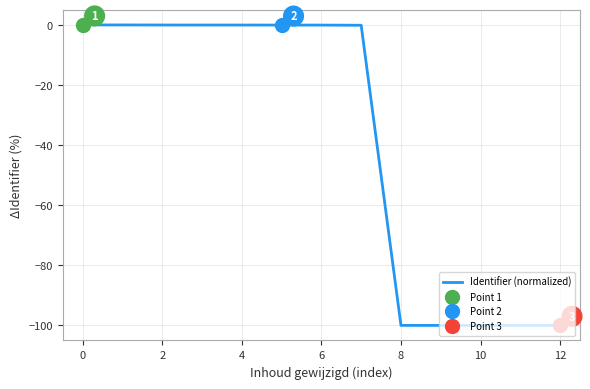

True or false: Identifier (normalized) has a value of -130.7 at 8.

False